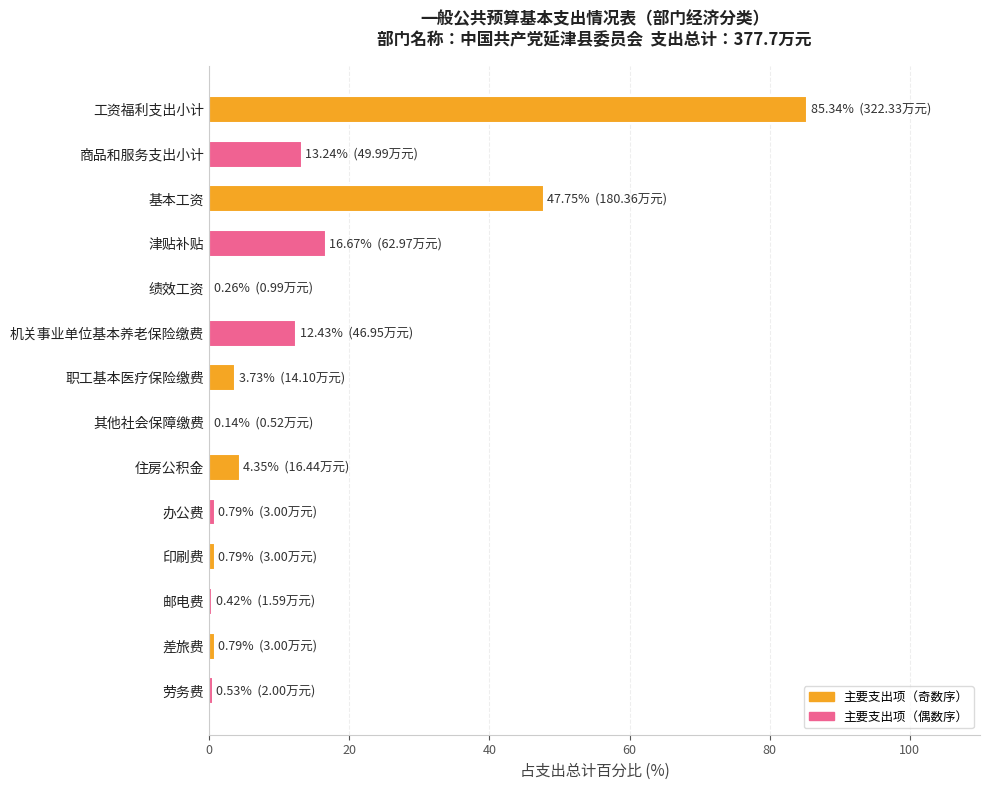

At which category does the chart reach its peak across all series?

工资福利支出小计